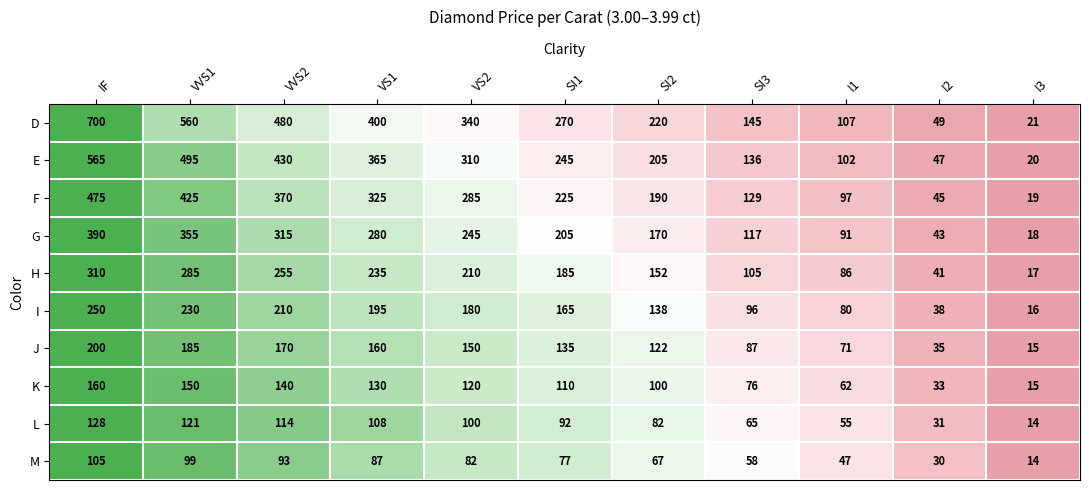

What is the sum of the G values at IF and SI2?

560